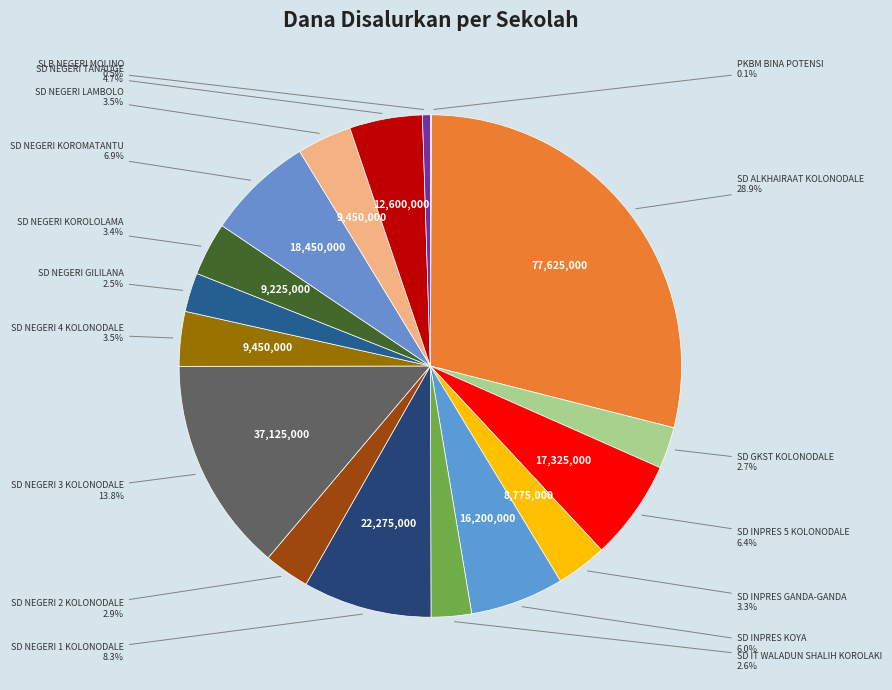

The SD NEGERI 1 KOLONODALE slice represents 8% of the pie. True or false?

True